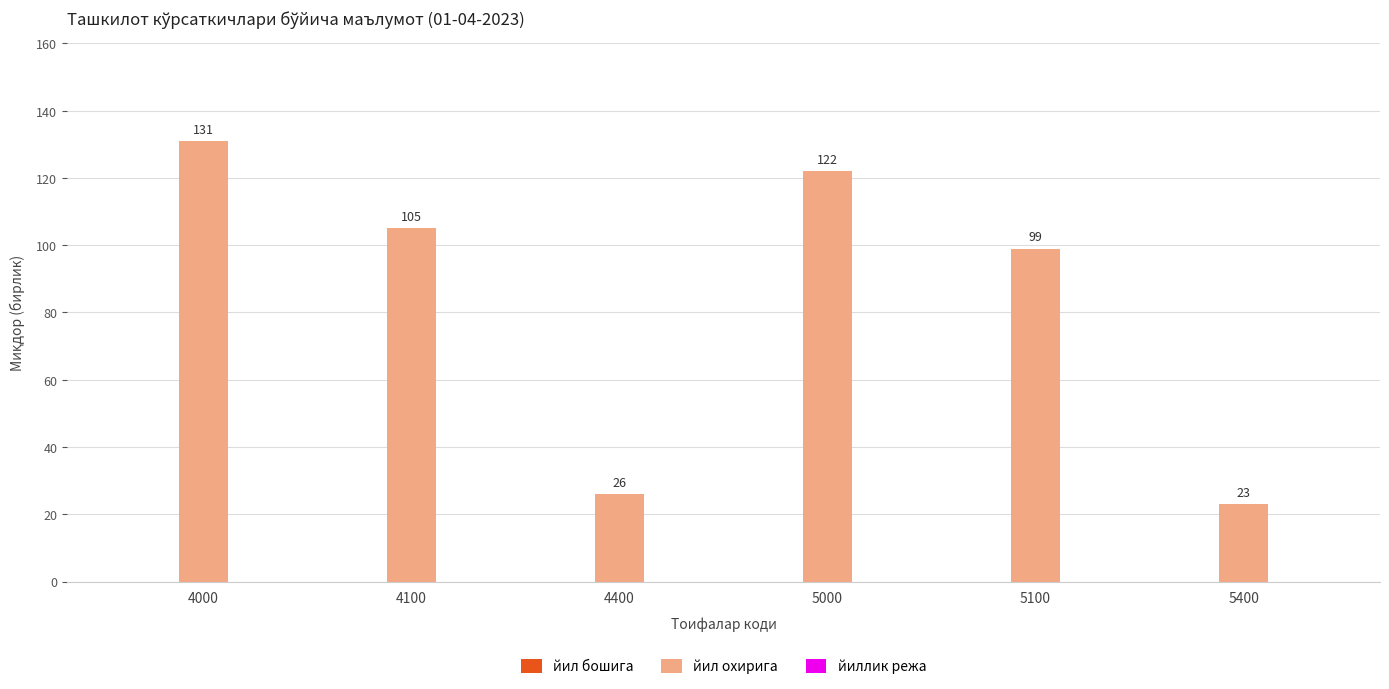

How many bars are there in total?

6